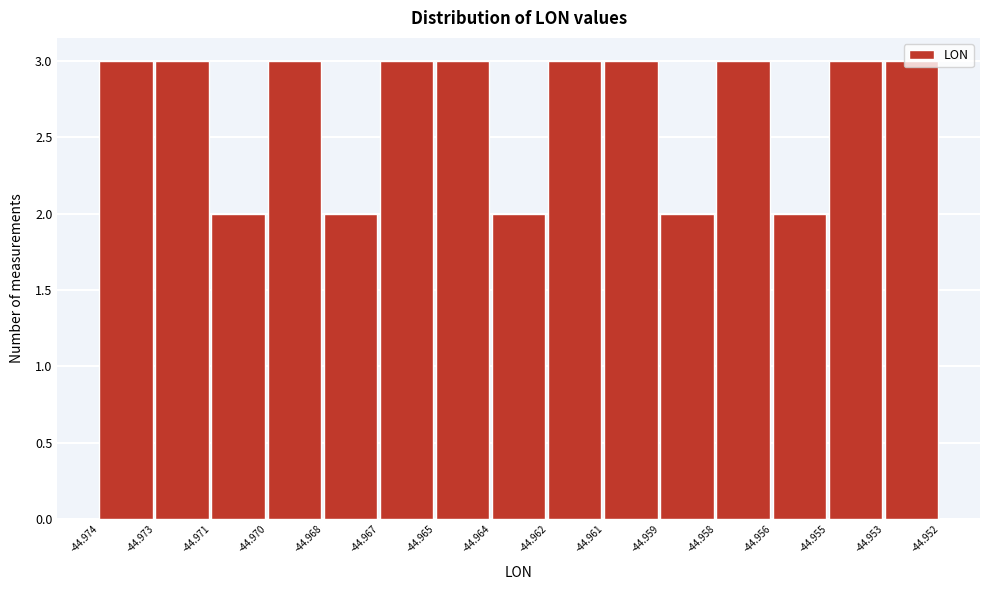

True or false: the data shows 5 at -44.974.

False